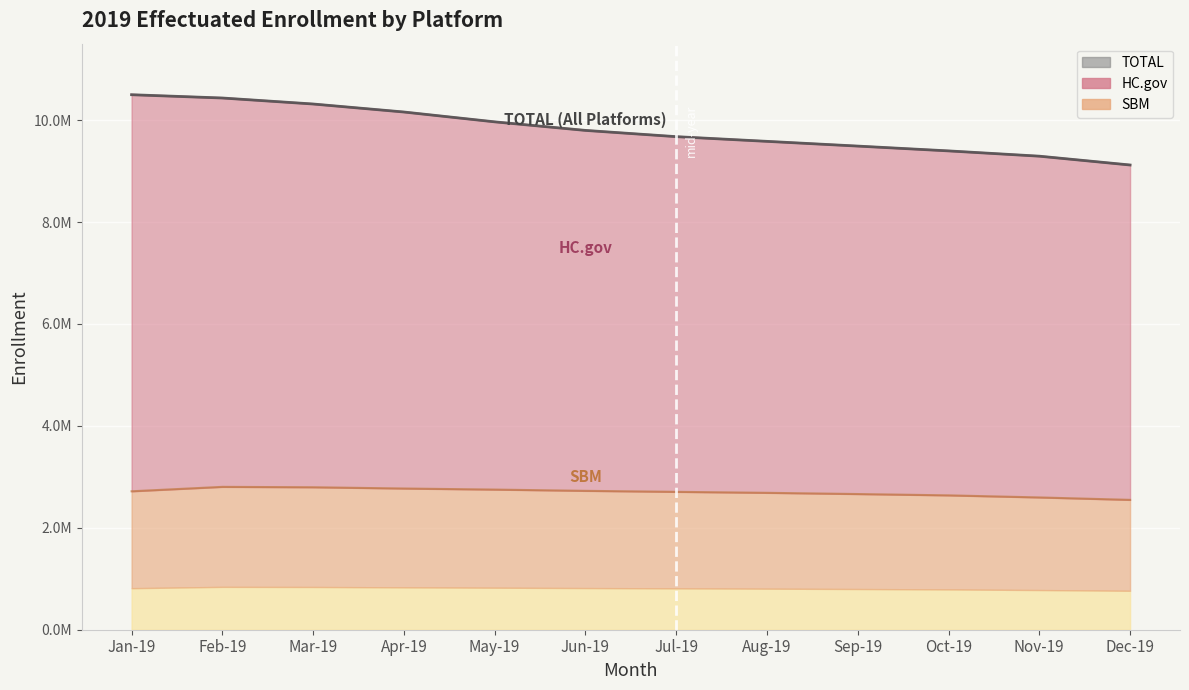

Reading left to right, list all the values displayed in this chart.

HC.gov: Jan-19=10498207	Feb-19=10433850	Mar-19=10316078	Apr-19=10159035	May-19=9965987	Jun-19=9797989	Jul-19=9675407	Aug-19=9583119	Sep-19=9490318	Oct-19=9395866	Nov-19=9292314	Dec-19=9119195
SBM: Jan-19=2716464	Feb-19=2803253	Mar-19=2795673	Apr-19=2770888	May-19=2750011	Jun-19=2725272	Jul-19=2705578	Aug-19=2686334	Sep-19=2662435	Oct-19=2636583	Nov-19=2595730	Dec-19=2548234
TOTAL: Jan-19=10498207	Feb-19=10433850	Mar-19=10316078	Apr-19=10159035	May-19=9965987	Jun-19=9797989	Jul-19=9675407	Aug-19=9583119	Sep-19=9490318	Oct-19=9395866	Nov-19=9292314	Dec-19=9119195